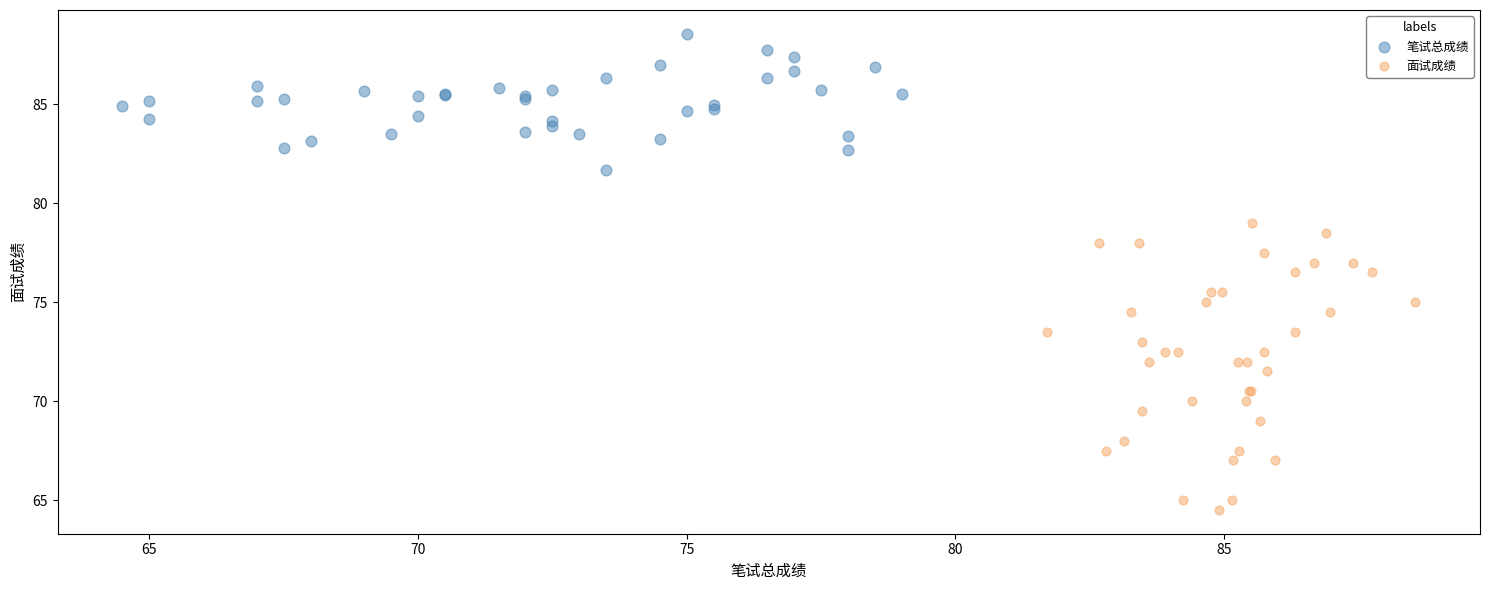

Which series has the largest Y range (max minus min)?

面试成绩